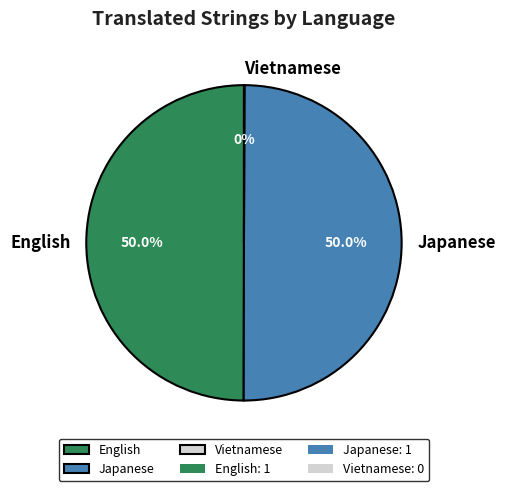

Is the sum of Japanese and English greater than half?

Yes